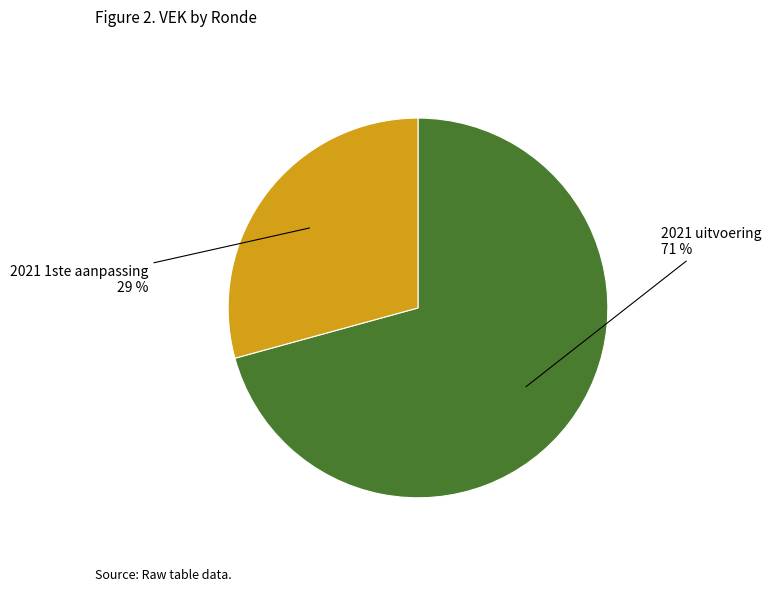

Is there a majority slice in this chart?

Yes